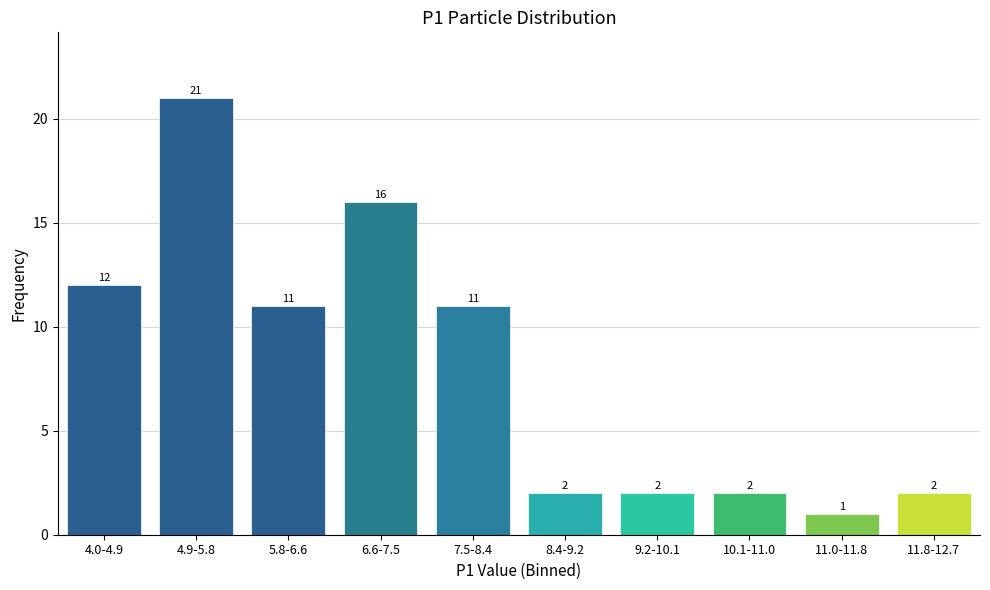

Reading left to right, what are all the values shown in this chart?

12	21	11	16	11	2	2	2	1	2